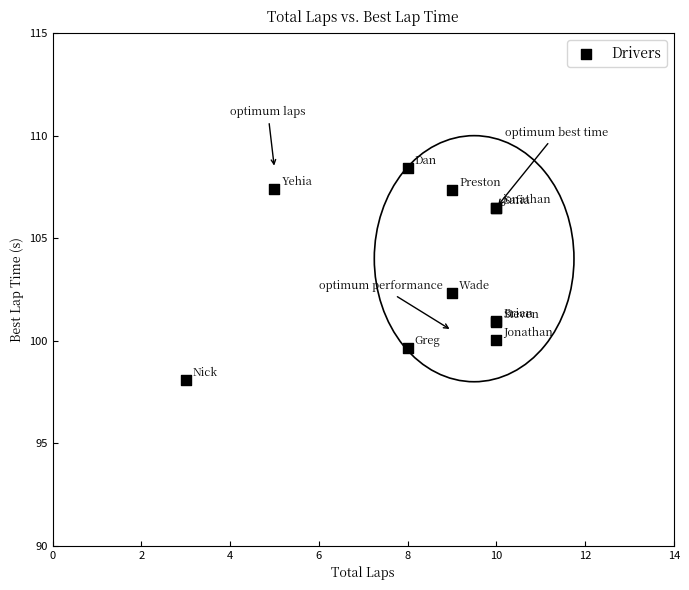

What Y value in the scatter plot is closest to 103?

102.3